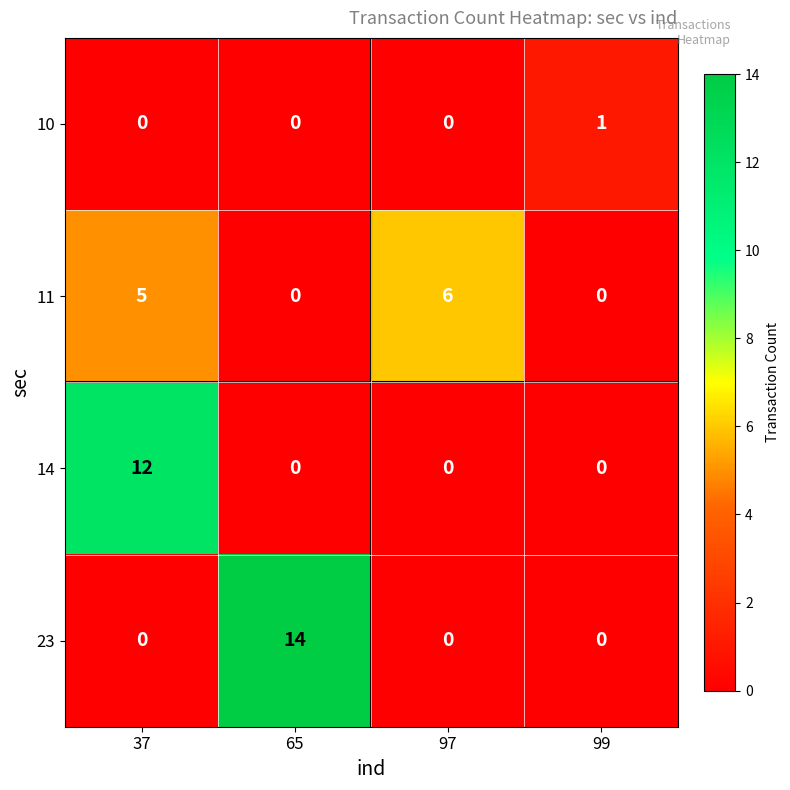

True or false: 10 has a value of 0 at 65.

True